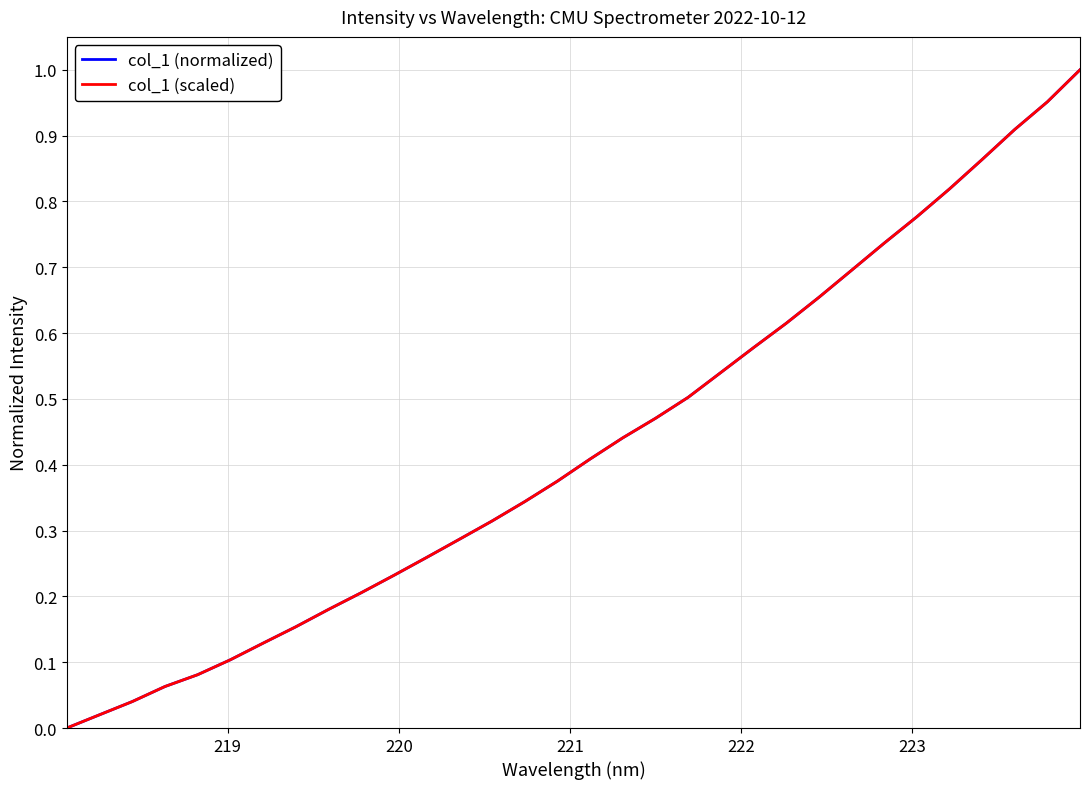

Is this an area chart (filled region under the line)?

No